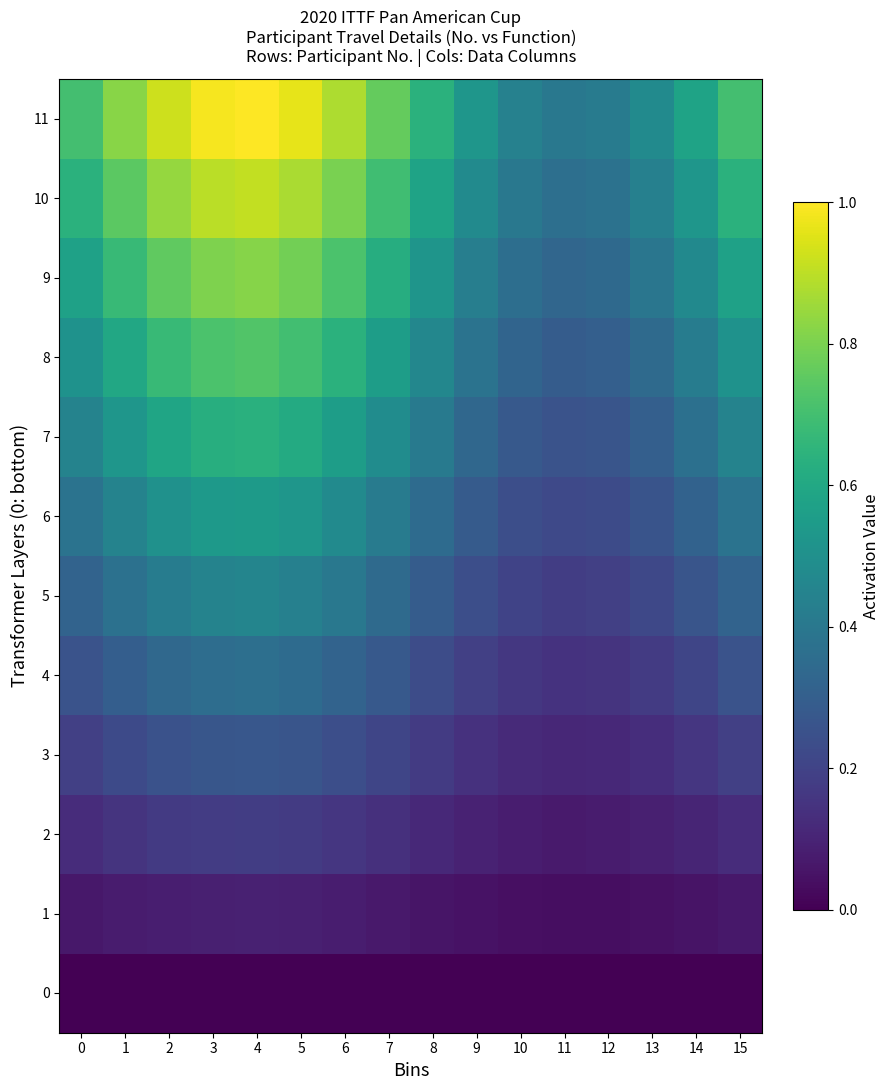

How many series are shown in this chart?

12